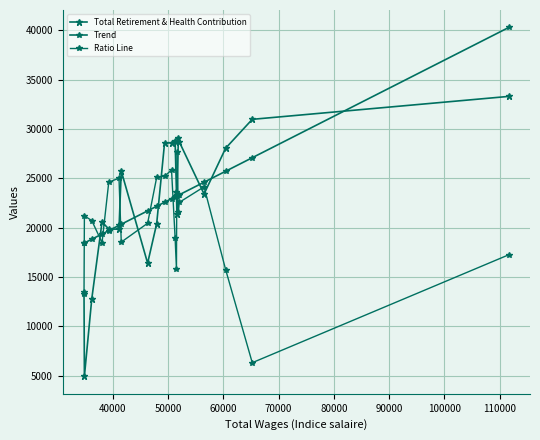

Count the number of categories in the chart.

20